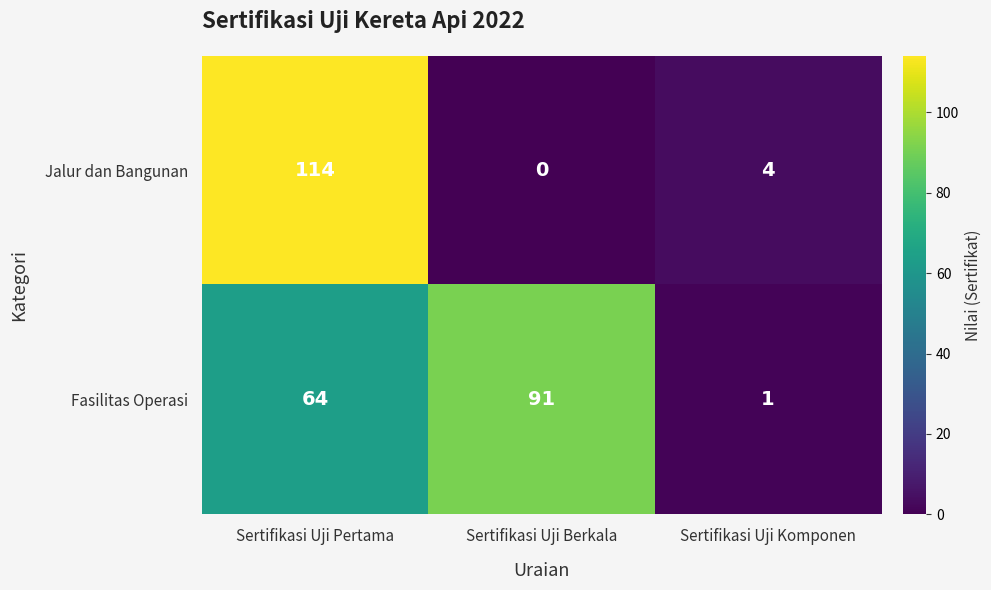

At how many categories does at least one series exceed 48?

2